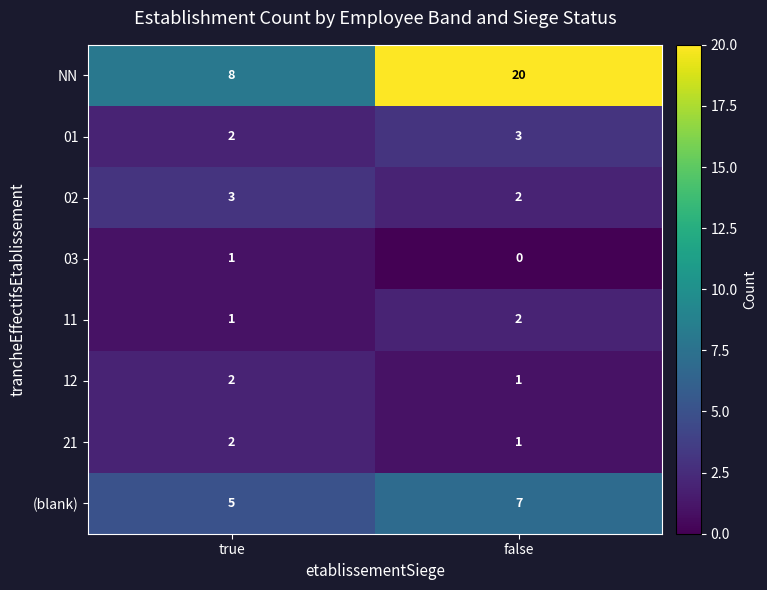

Which series has the widest spread of values?

NN